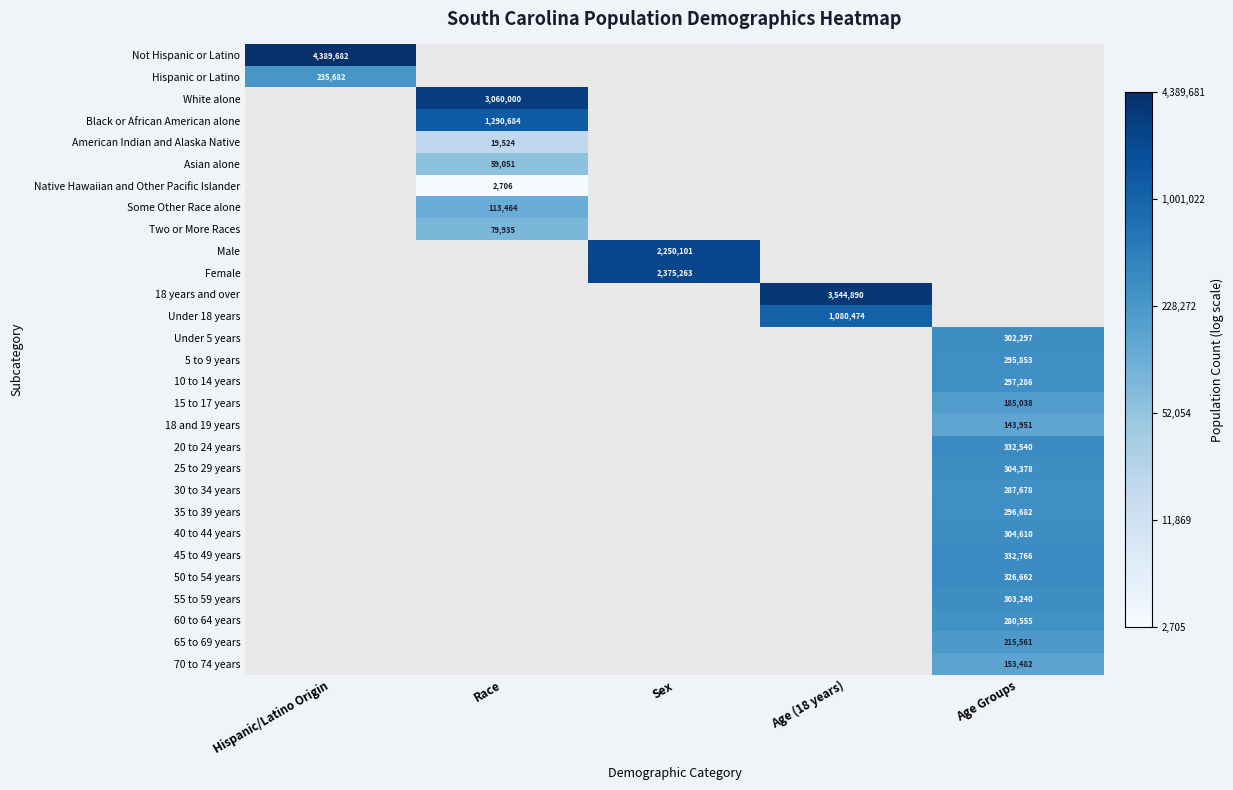

Which has a higher value, Hispanic/Latino Origin or Race?

Race